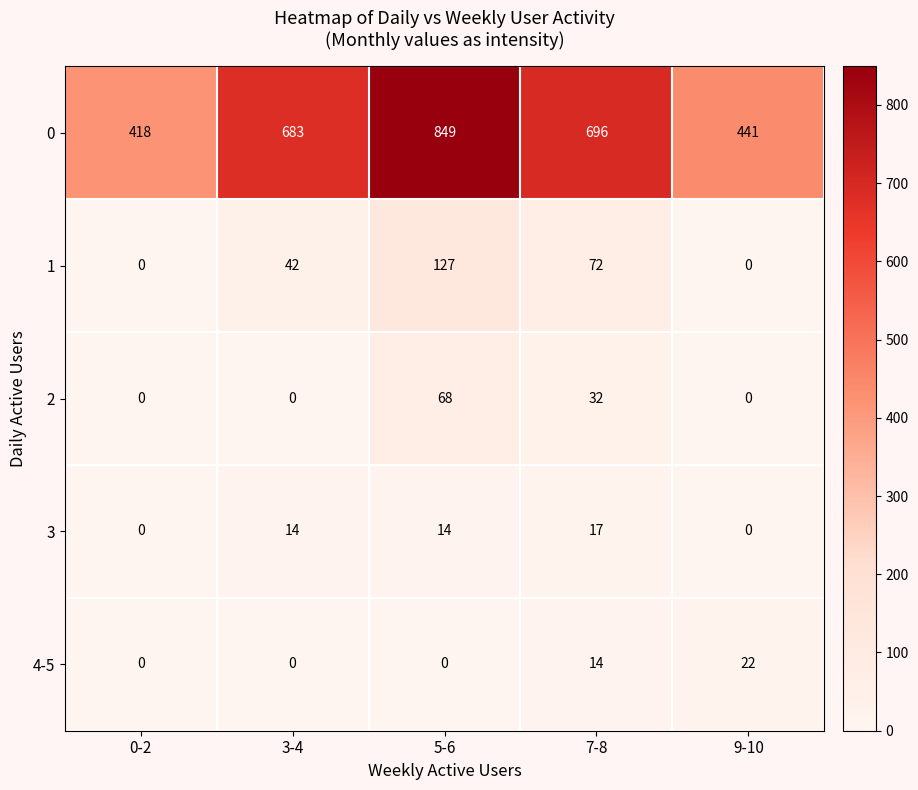

What is the total value across all series at 0-2?

418